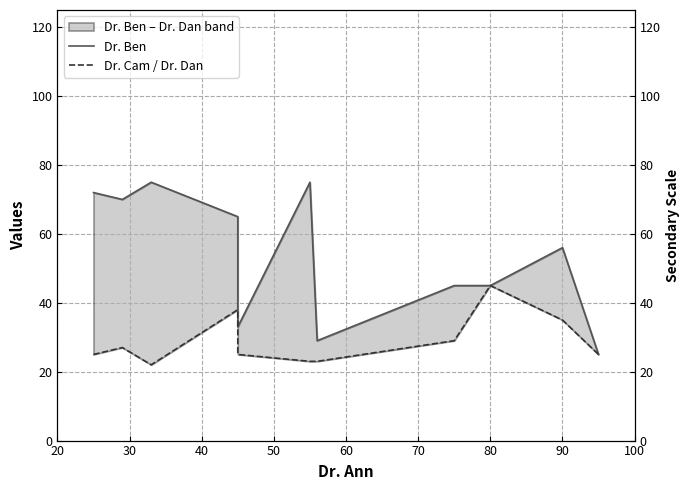

What position from the left is 60?

5